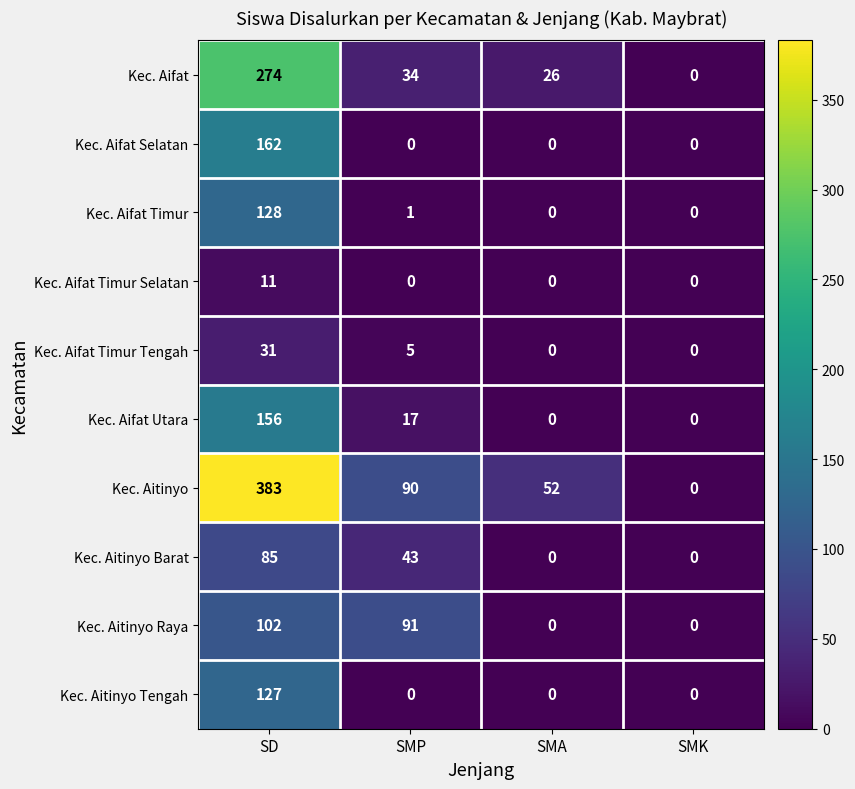

True or false: Kec. Aifat Timur Selatan has a value of 11 at SD.

True